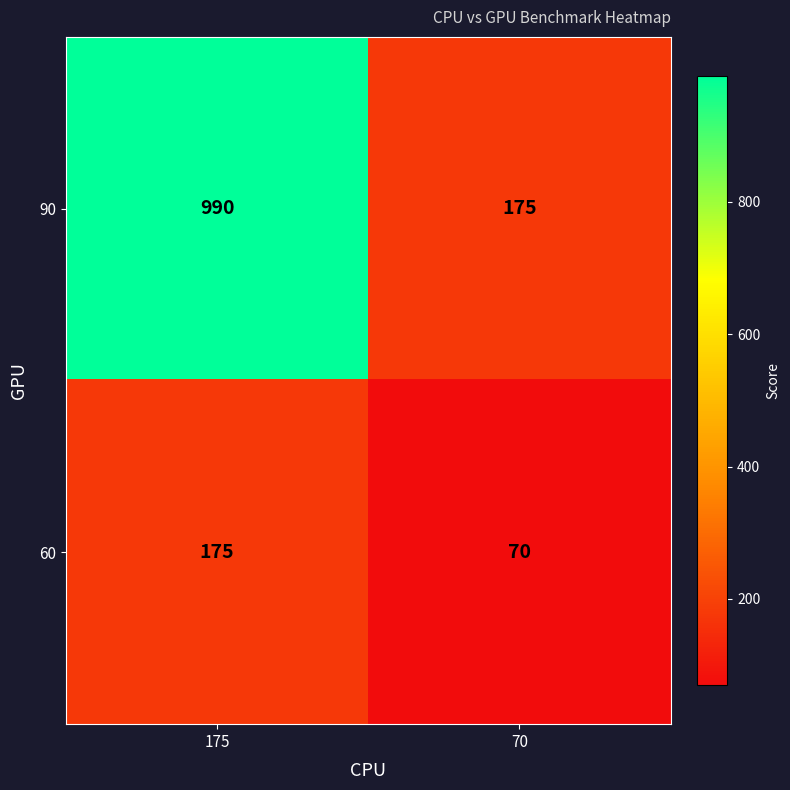

What is the greatest value displayed?

990